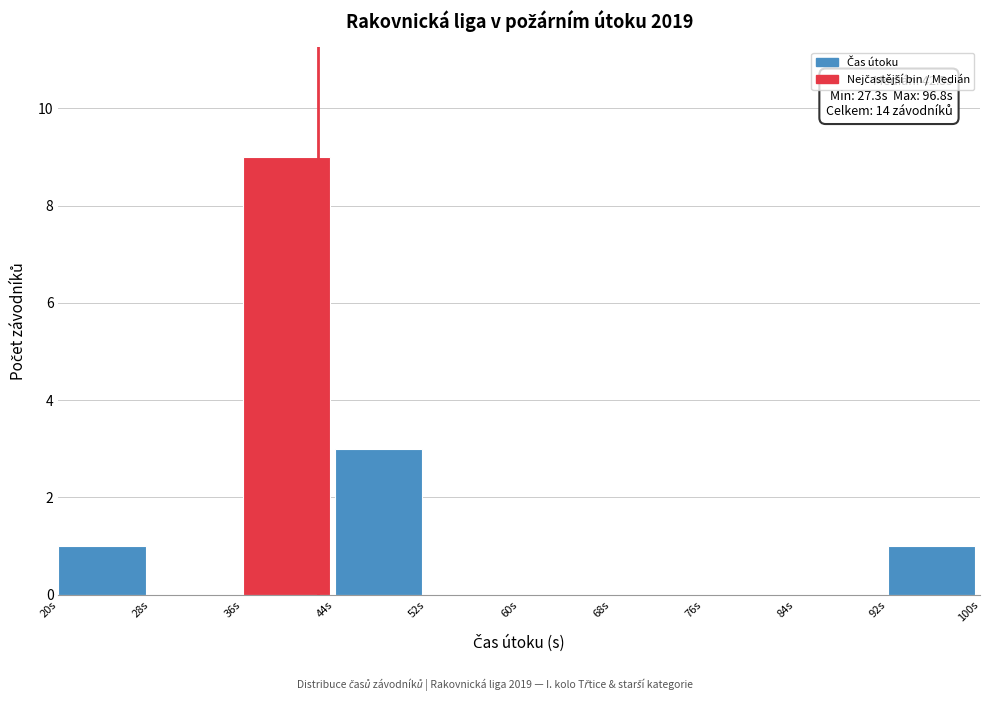

Over which range of the x-axis is the bar tallest?

36 to 44